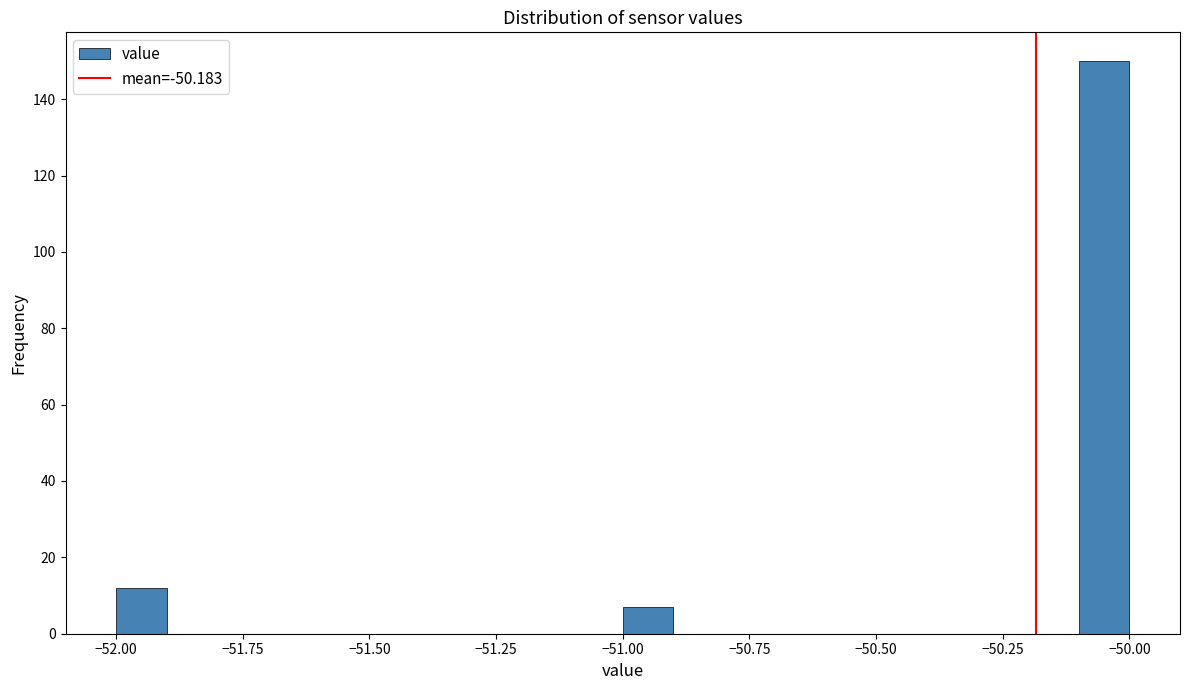

Around what value on the x-axis is the tallest bar? Give the approximate position of its centre, as read against the axis.

-50.05